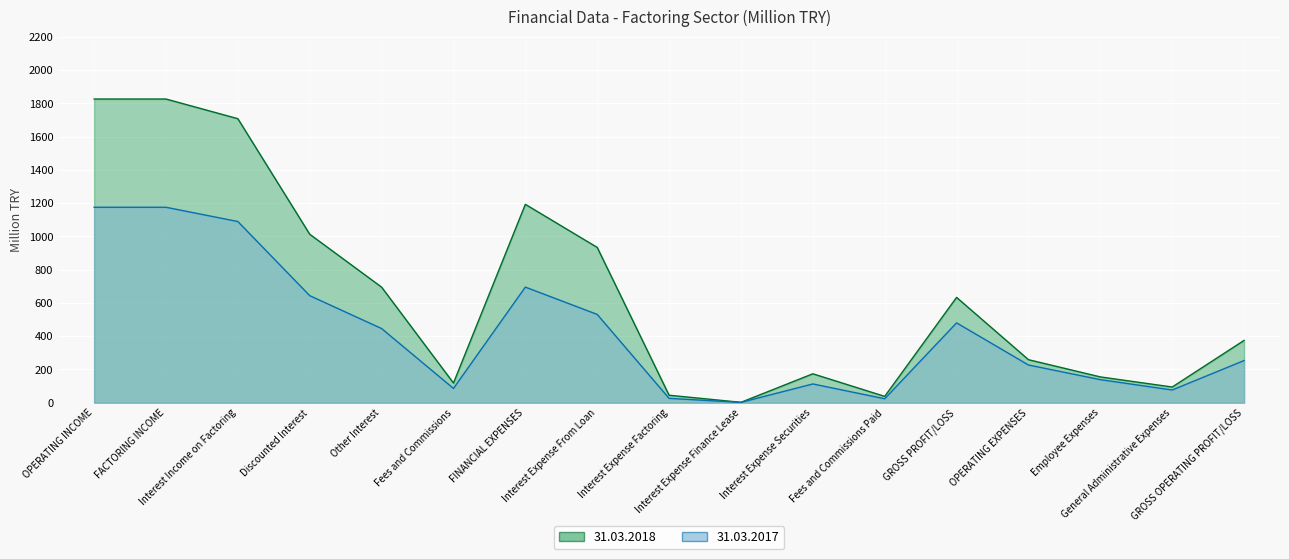

The 31.03.2017 series shows 138.6 at Employee Expenses. True or false?

True